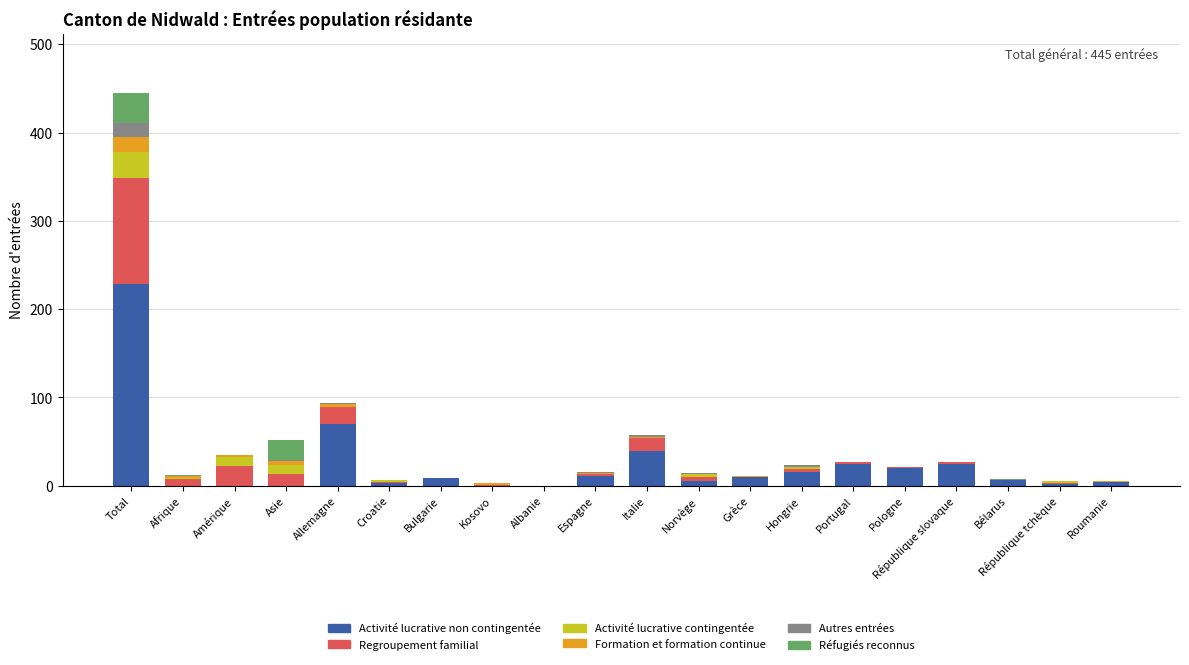

True or false: Activité lucrative non contingentée has a value of 70 at Allemagne.

True